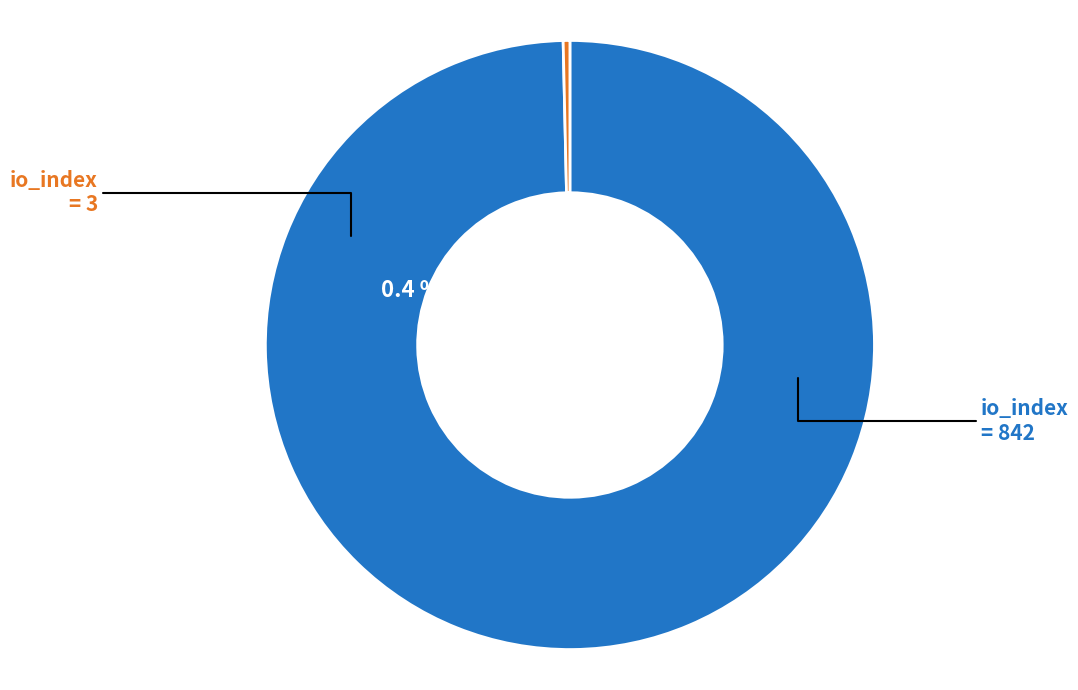

Which category has the smallest portion of the pie?

io_index=3